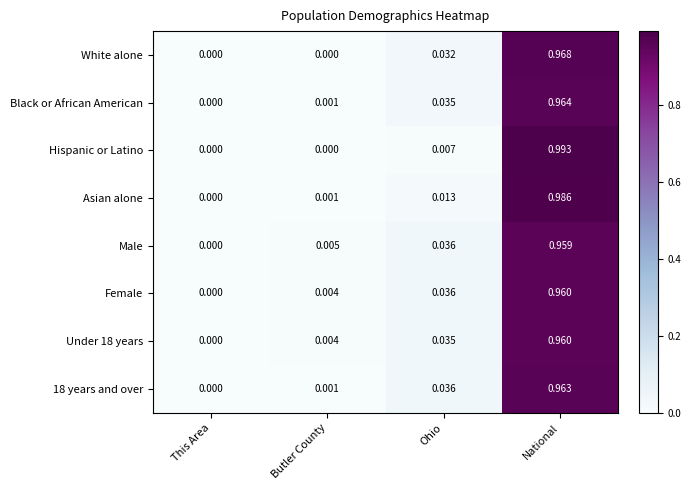

Where is Male nearest to the value 0?

This Area